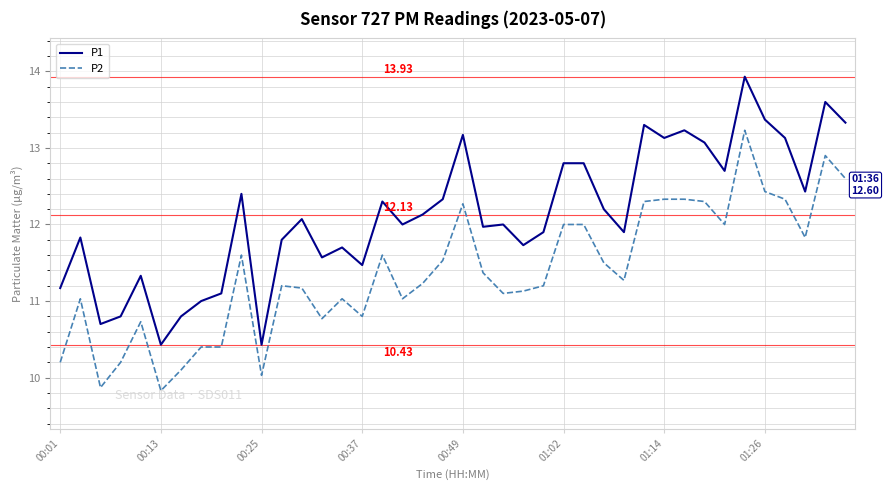

Which series has the largest range (max minus min)?

P1